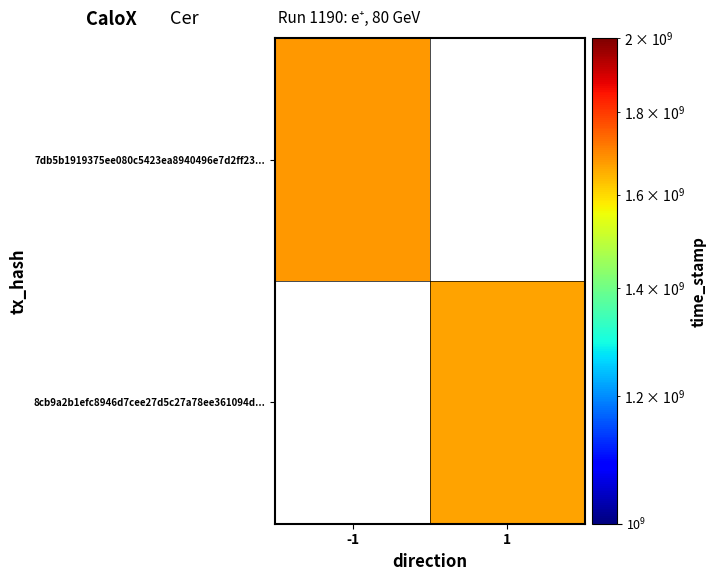

What is the approximate value of 8cb9a2b1efc8946d7cee27d5c27a78ee361094d... at 1?

1666472493.0